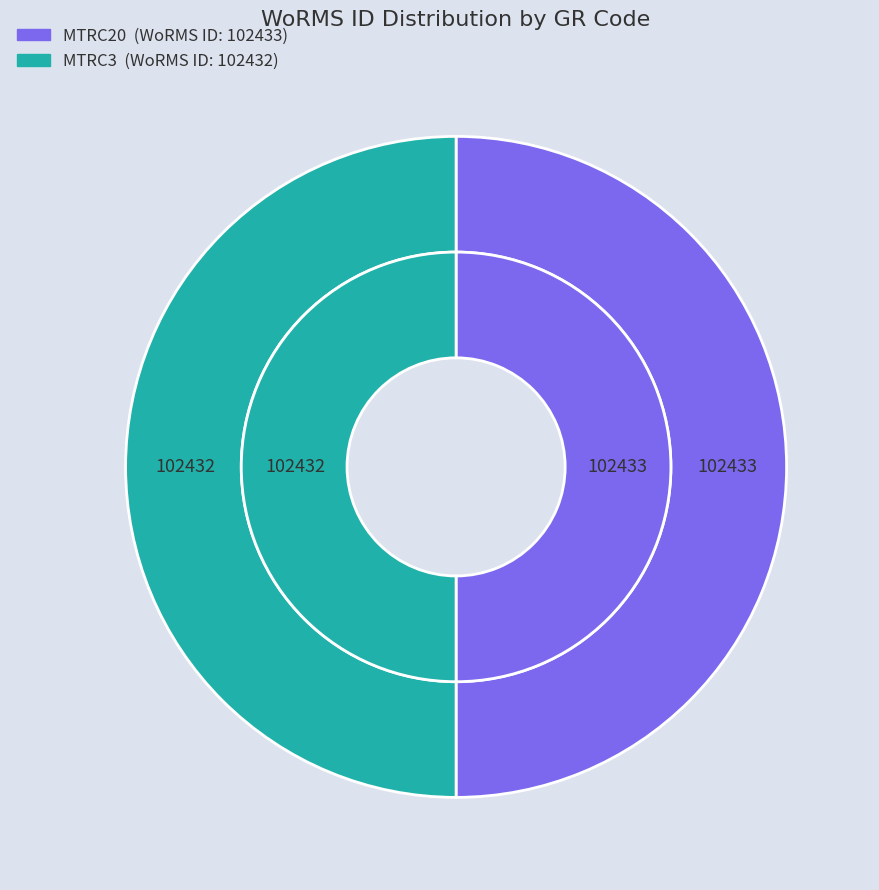

To the nearest percent, what portion does MTRC3 represent?

50%